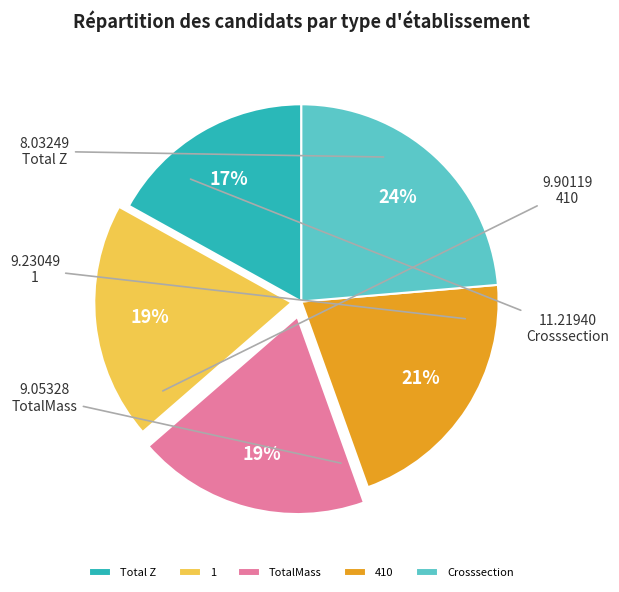

Do Total Z and 1 together represent more than half of the pie?

No